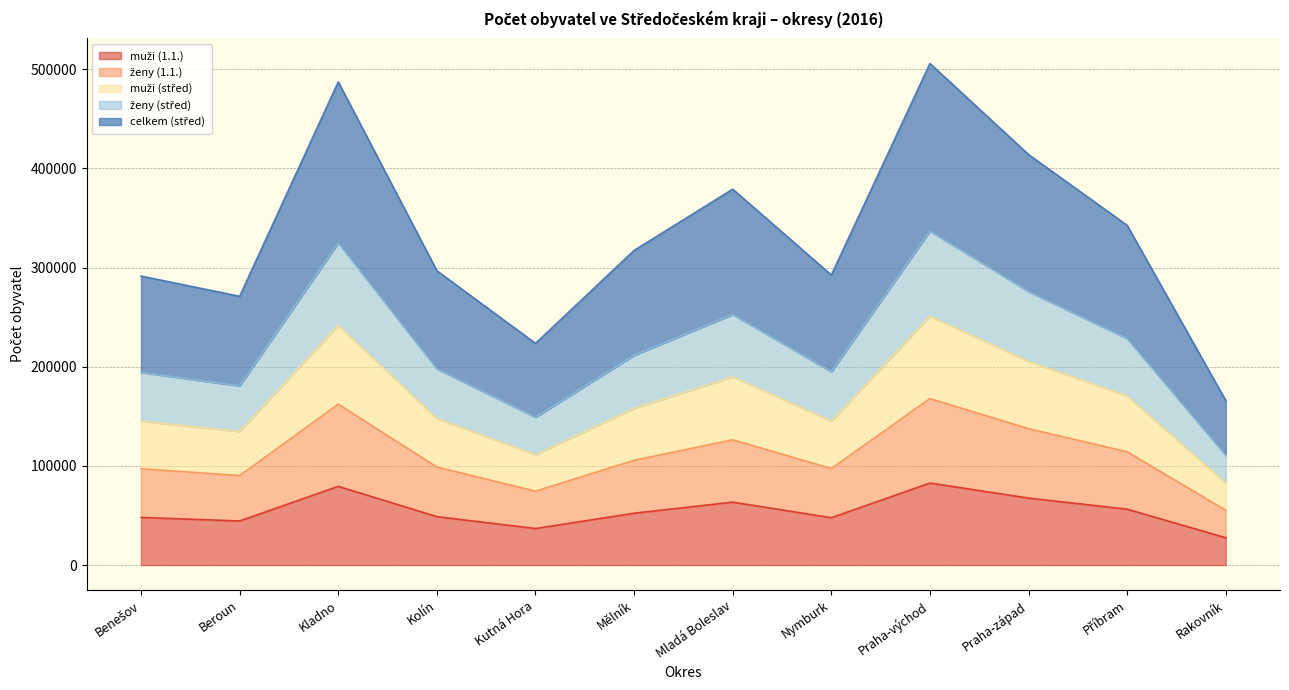

Read the celkem (střed) value at Praha-západ.

137523